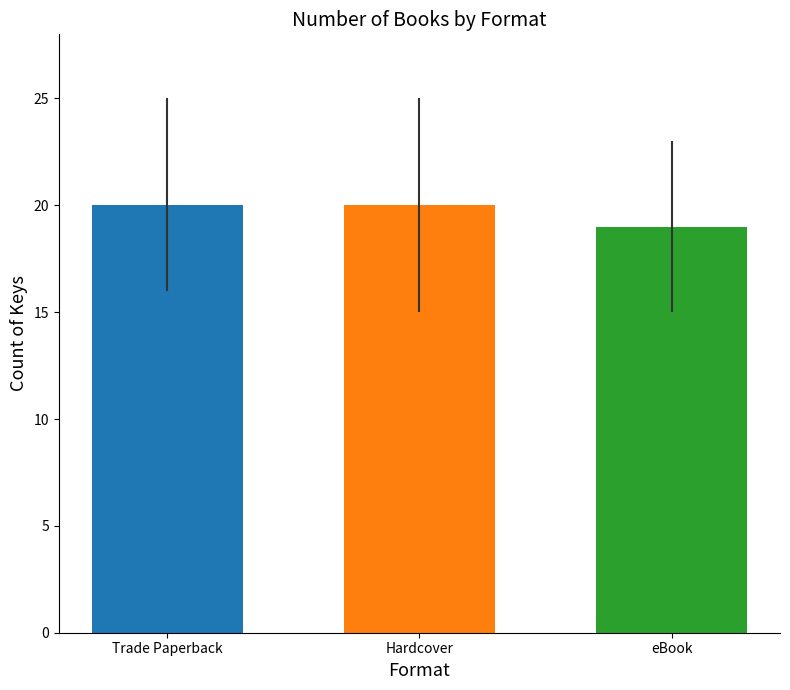

Is it true that the value at Trade Paperback is 20?

True